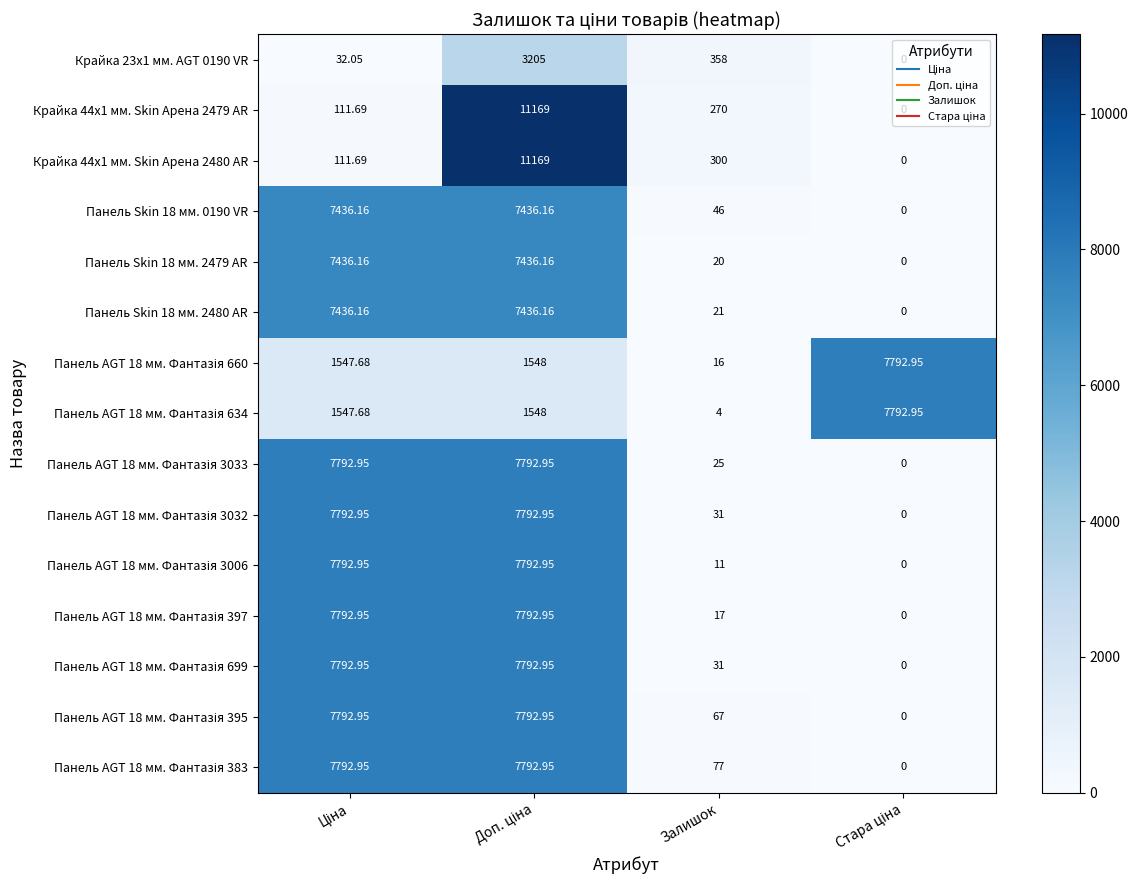

Count the number of categories in the chart.

4